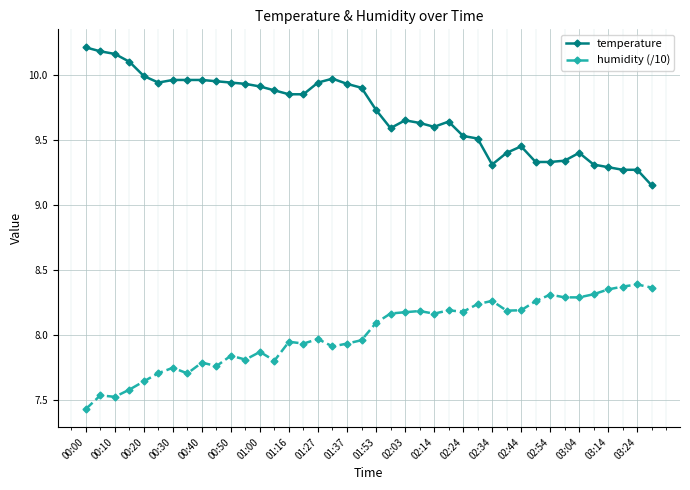

True or false: humidity (/10) and temperature intersect in this chart.

False